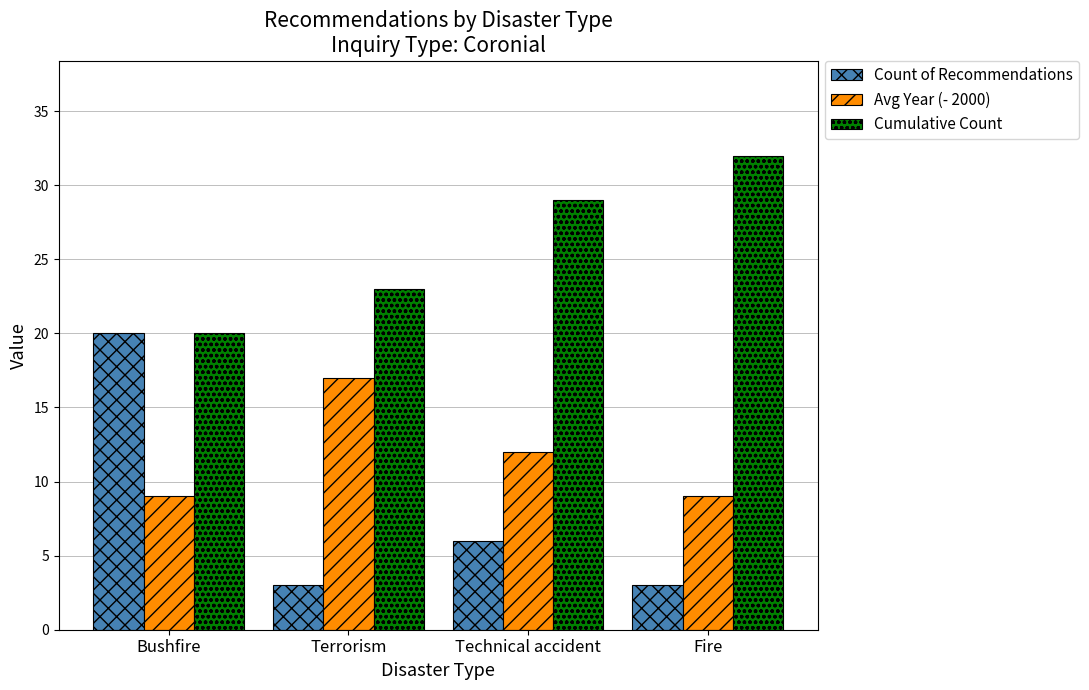

Rank the series by their maximum value, from highest to lowest.

Cumulative Count, Count of Recommendations, Avg Year (- 2000)